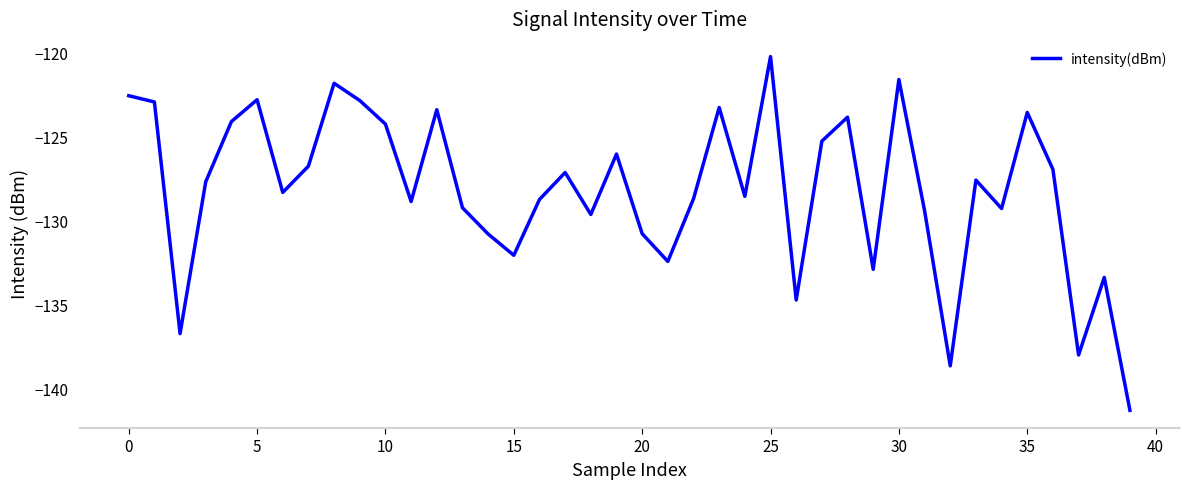

How many interior local valleys (lower than both neighbors) does the data have?

12